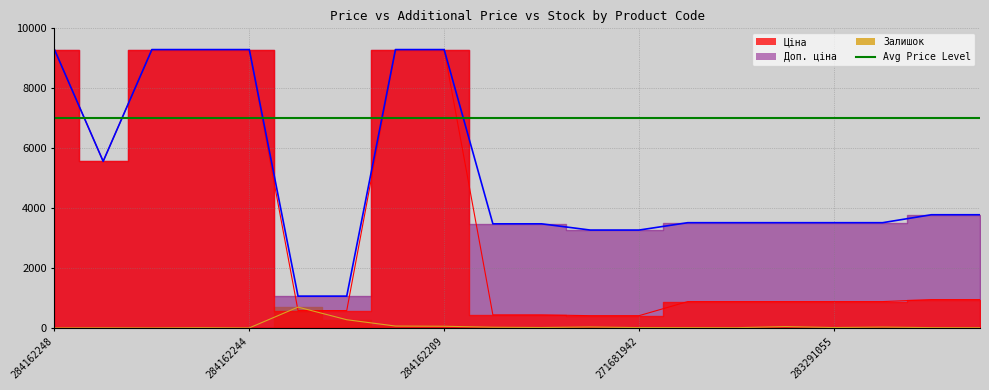

How many values in the Залишок series exceed 12?

9